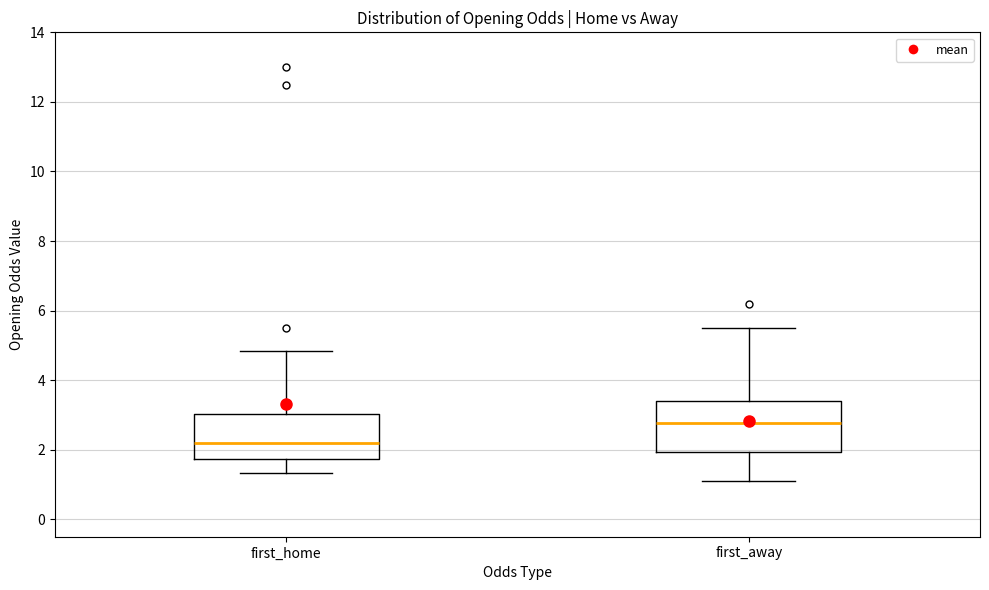

Reading left to right, read every box against the y-axis: the position of its median line, the range the box covers, and the ends of its whiskers. The values are not printed on the chart, so give them approximately, as read against the axis.

first_home: median 2.2, box 1.8 to 3.0, whiskers 1.4 to 4.8
first_away: median 2.8, box 2.0 to 3.4, whiskers 1.2 to 5.6